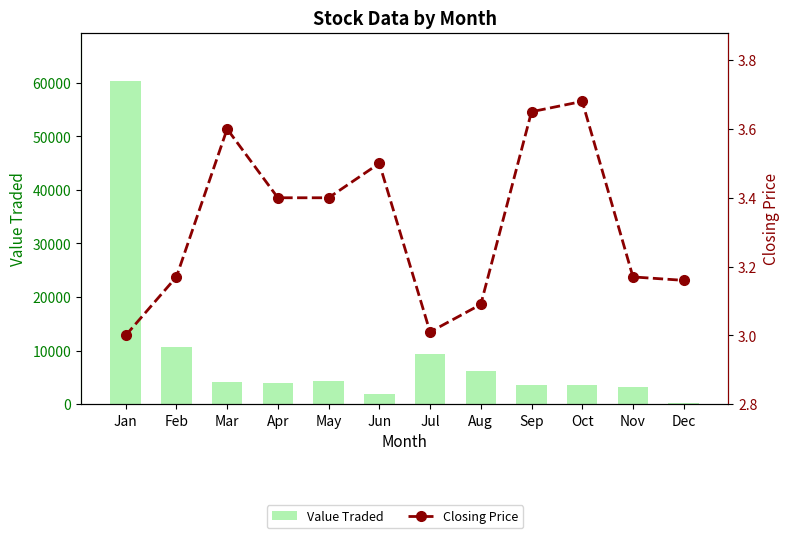

Does the chart contain any negative values?

No